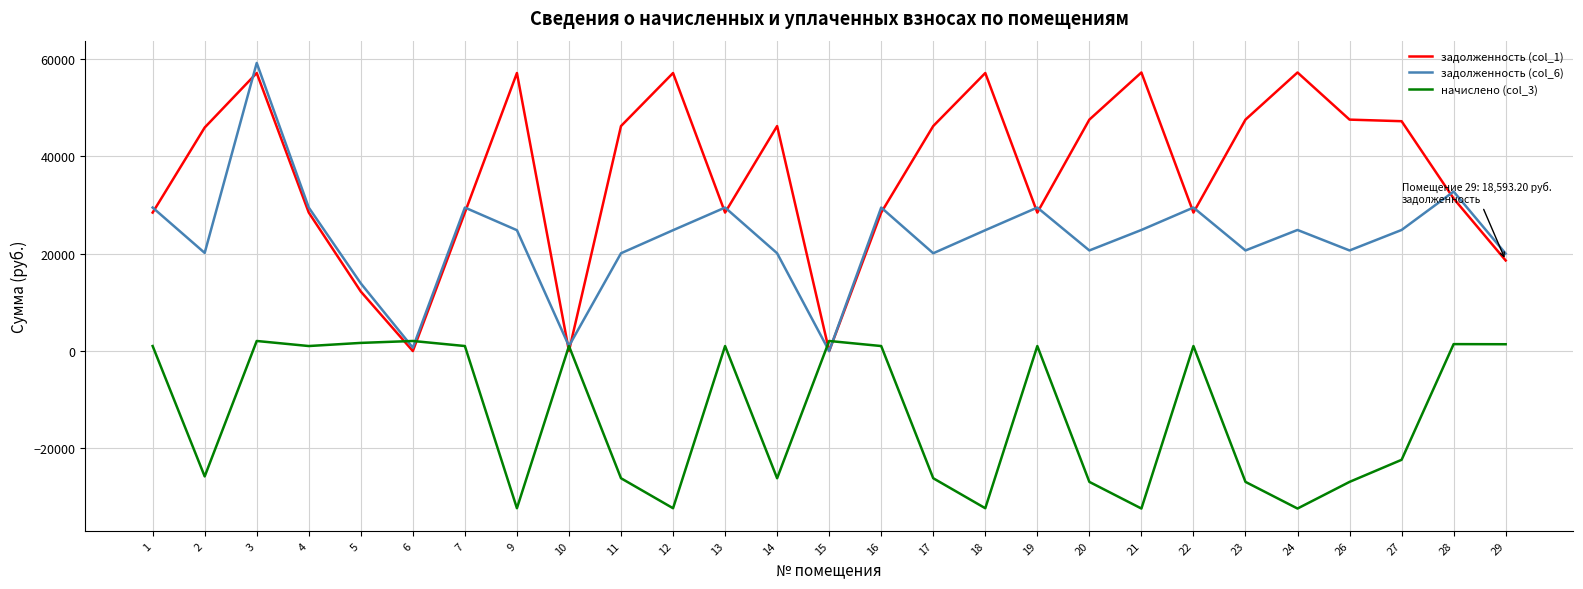

True or false: начислено (col_3) has a value of -22322.2 at 27.

True